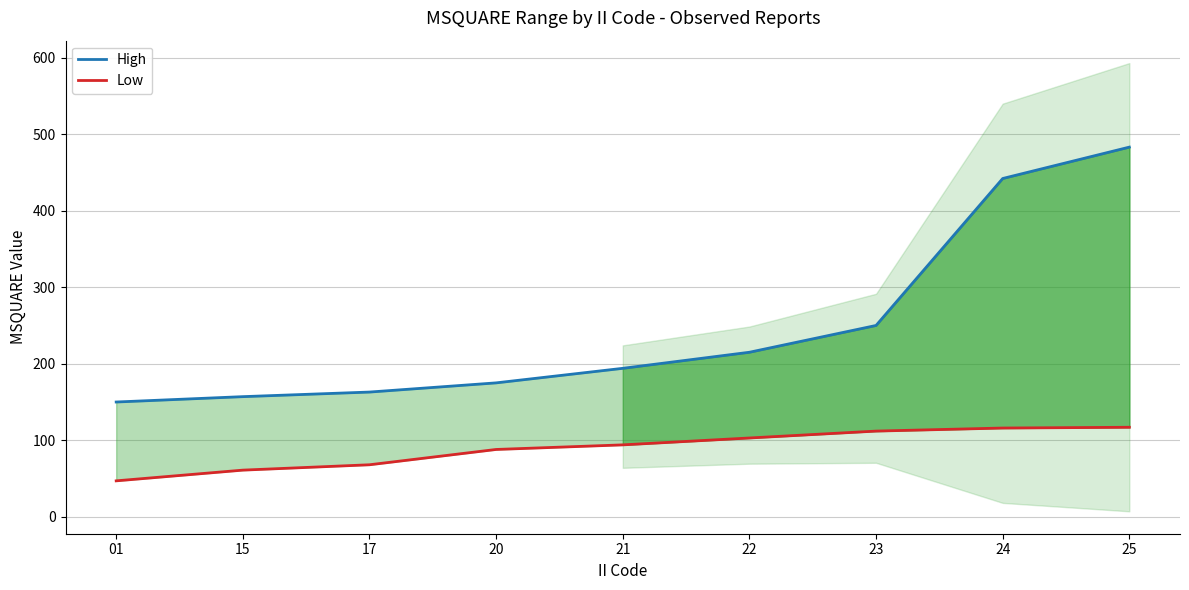

At how many categories does at least one series exceed 423?

2